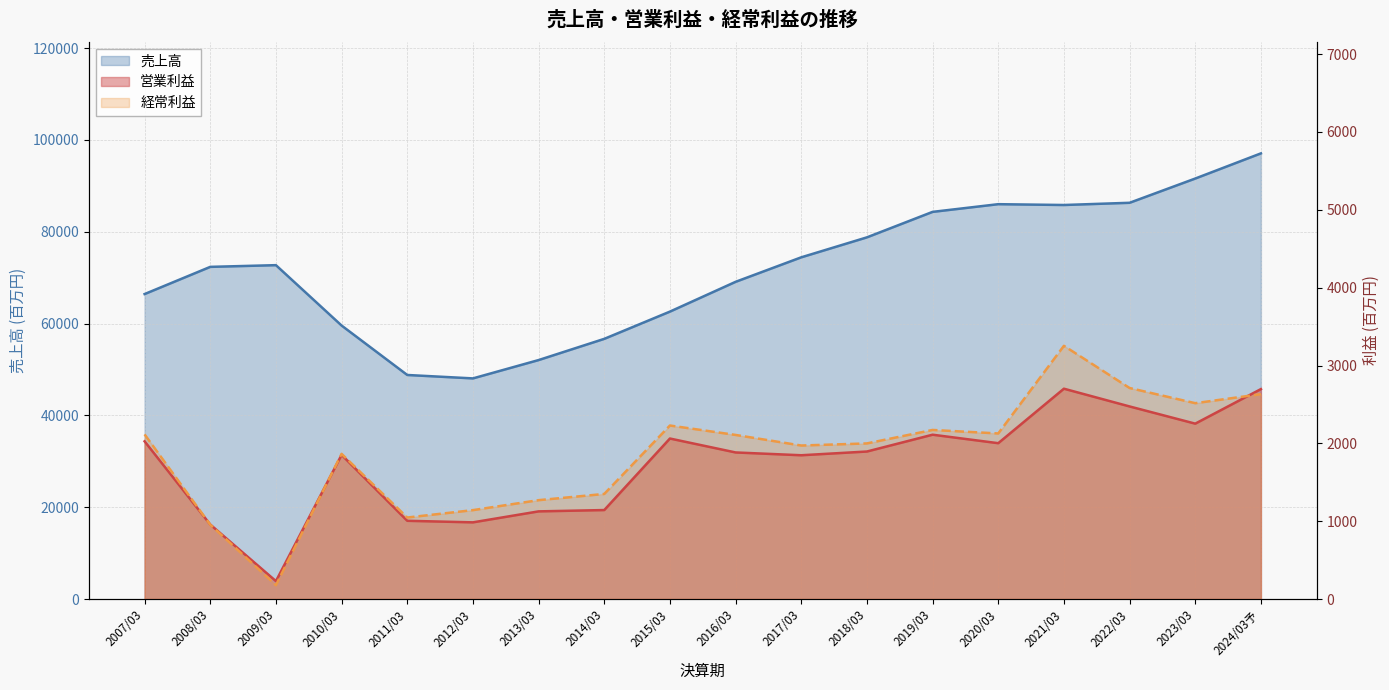

What is the sum of all 営業利益 values?

31250